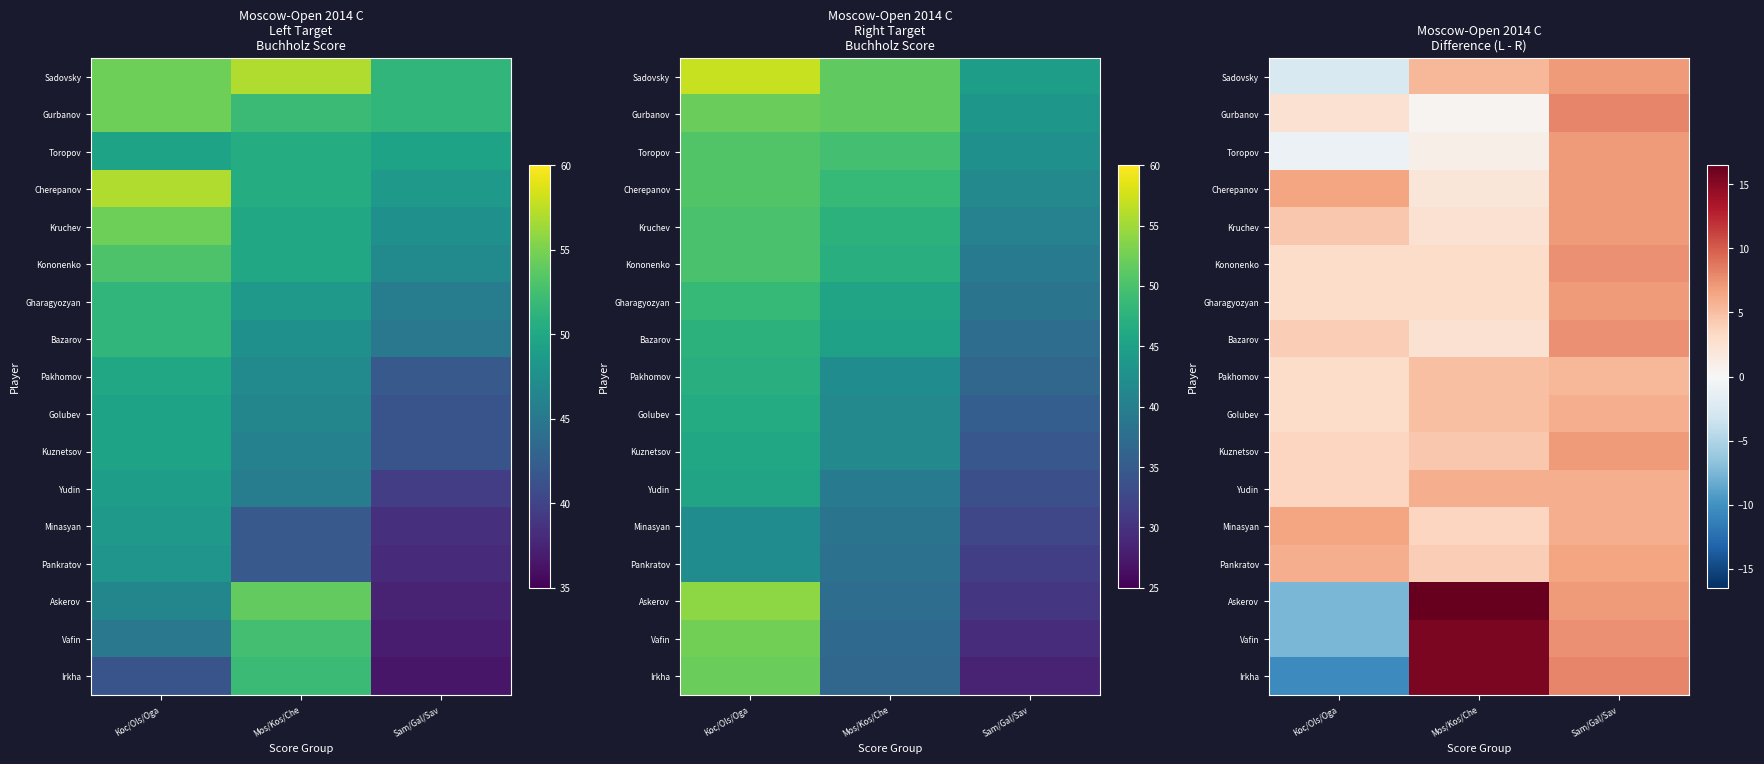

What is the difference between the second highest and minimum values in the Sadovsky series?

8.0